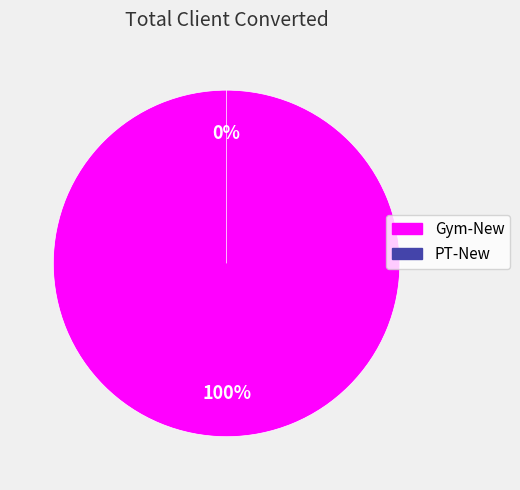

What percentage is the Gym-New slice, to the nearest percent?

100%